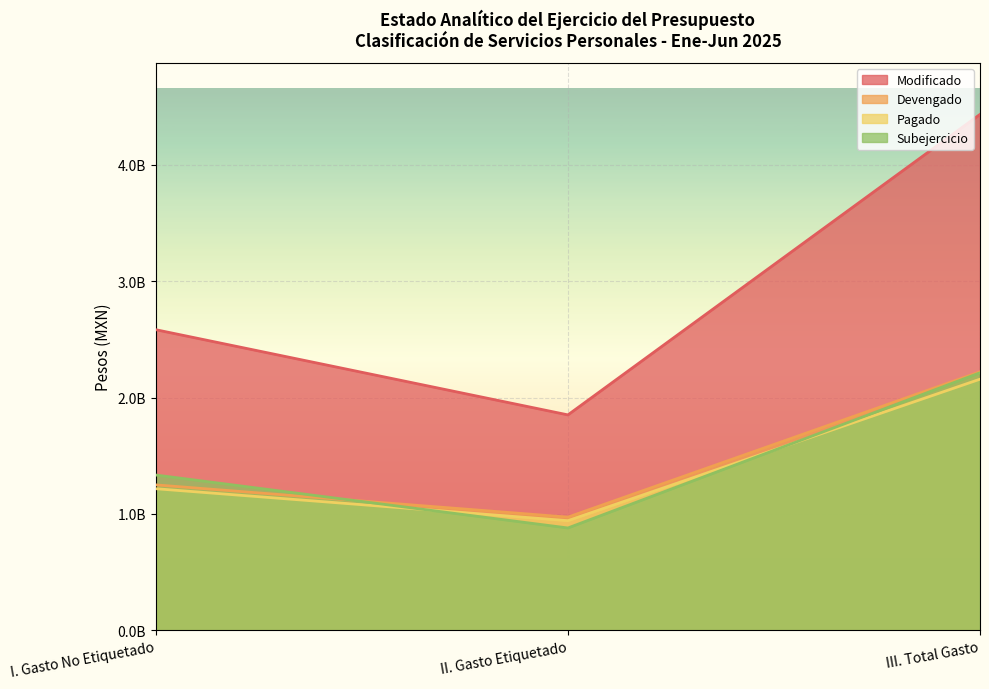

True or false: Pagado has a value of 2825692344 at III. Total Gasto.

False